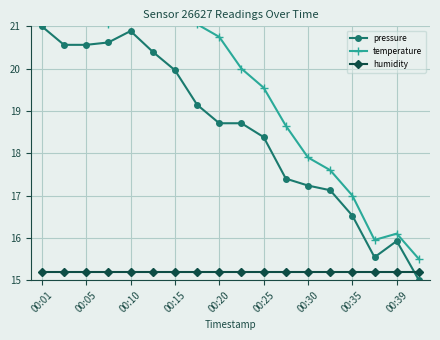

What is the highest value of the pressure series?

21.0